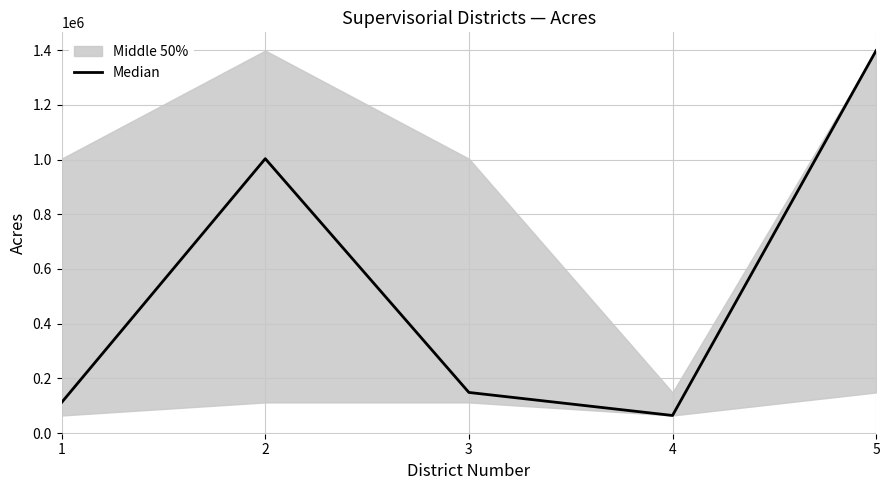

Does the chart display data point markers on the line(s)?

No